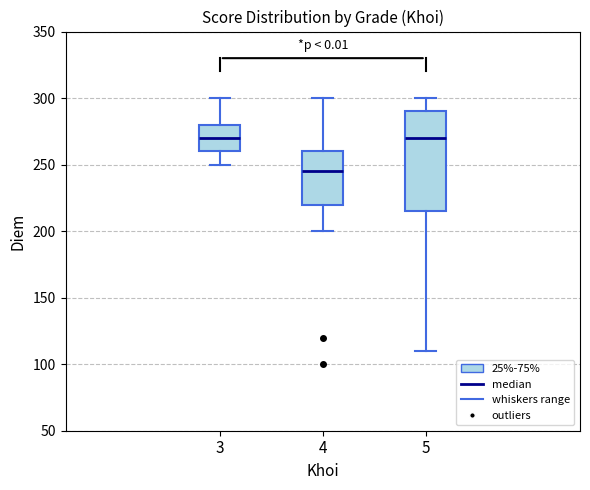

Reading left to right, transcribe this box plot: for each box, give where its median line is, the range the box spans, and where its two whiskers end, as read against the y-axis. The values are not printed on the chart, so give them approximately, as read against the axis.

3: median 270, box 260 to 280, whiskers 250 to 300
4: median 245, box 220 to 260, whiskers 200 to 300
5: median 270, box 215 to 290, whiskers 110 to 300